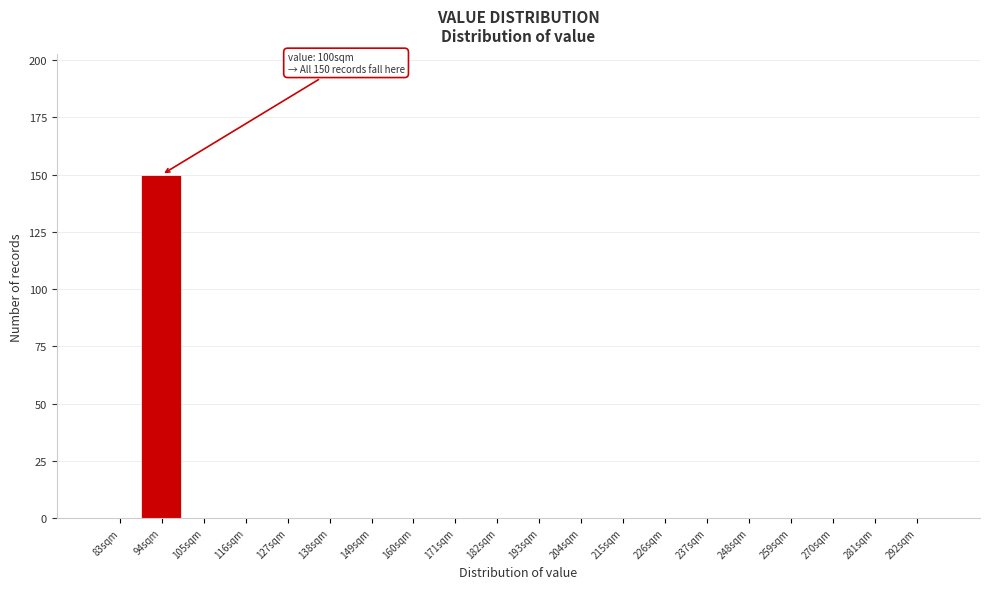

Reading left to right, what are all the values shown in this chart?

83sqm=0	94sqm=150	105sqm=0	116sqm=0	127sqm=0	138sqm=0	149sqm=0	160sqm=0	171sqm=0	182sqm=0	193sqm=0	204sqm=0	215sqm=0	226sqm=0	237sqm=0	248sqm=0	259sqm=0	270sqm=0	281sqm=0	292sqm=0